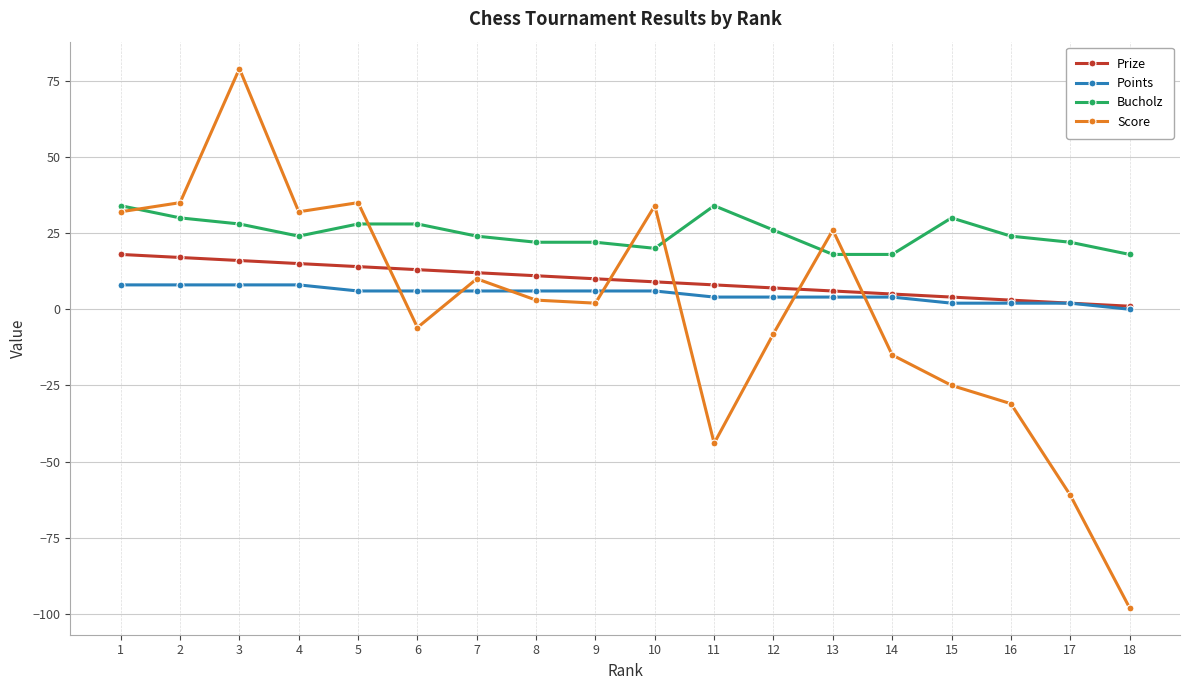

What are all the series names shown in the legend?

Prize, Points, Bucholz, Score